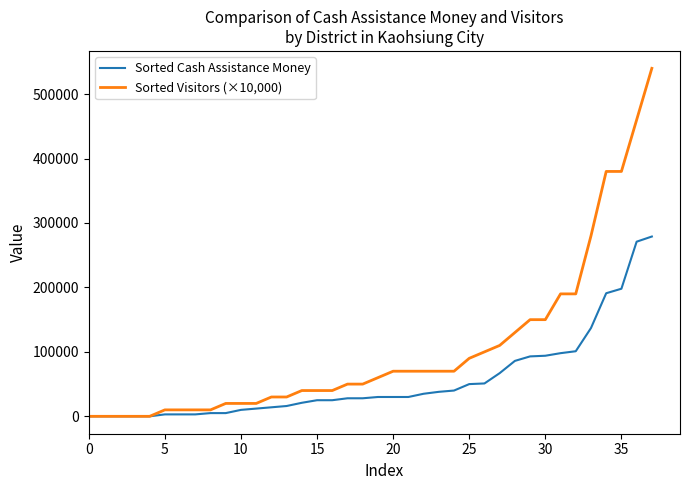

Which series has the largest total across all categories?

Sorted Visitors (×10,000)